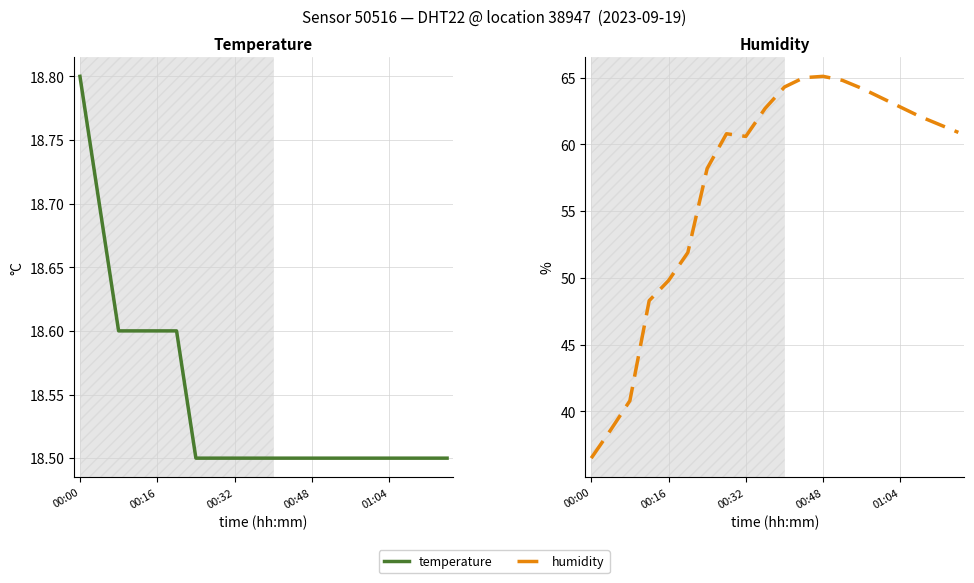

List the series in order of their peak value, lowest first.

temperature, humidity